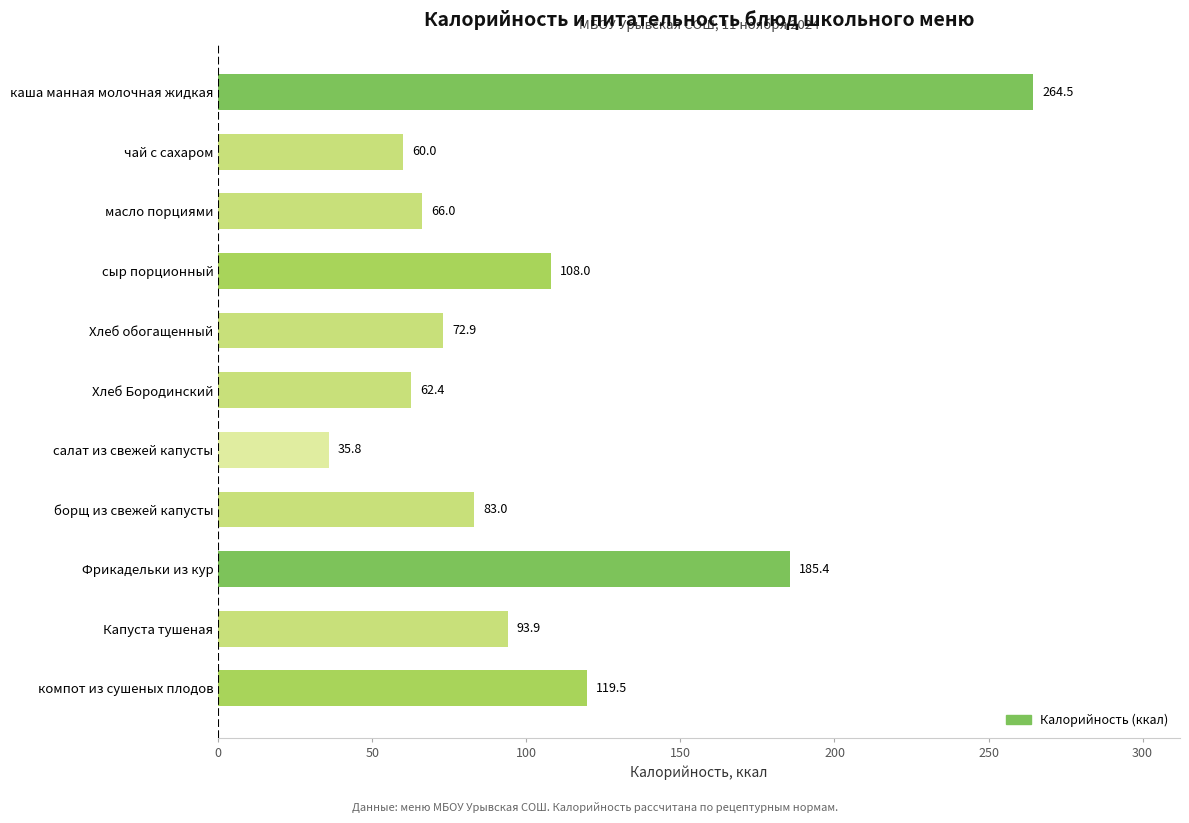

What is the change in value from Хлеб обогащенный to Хлеб Бородинский?

-10.5